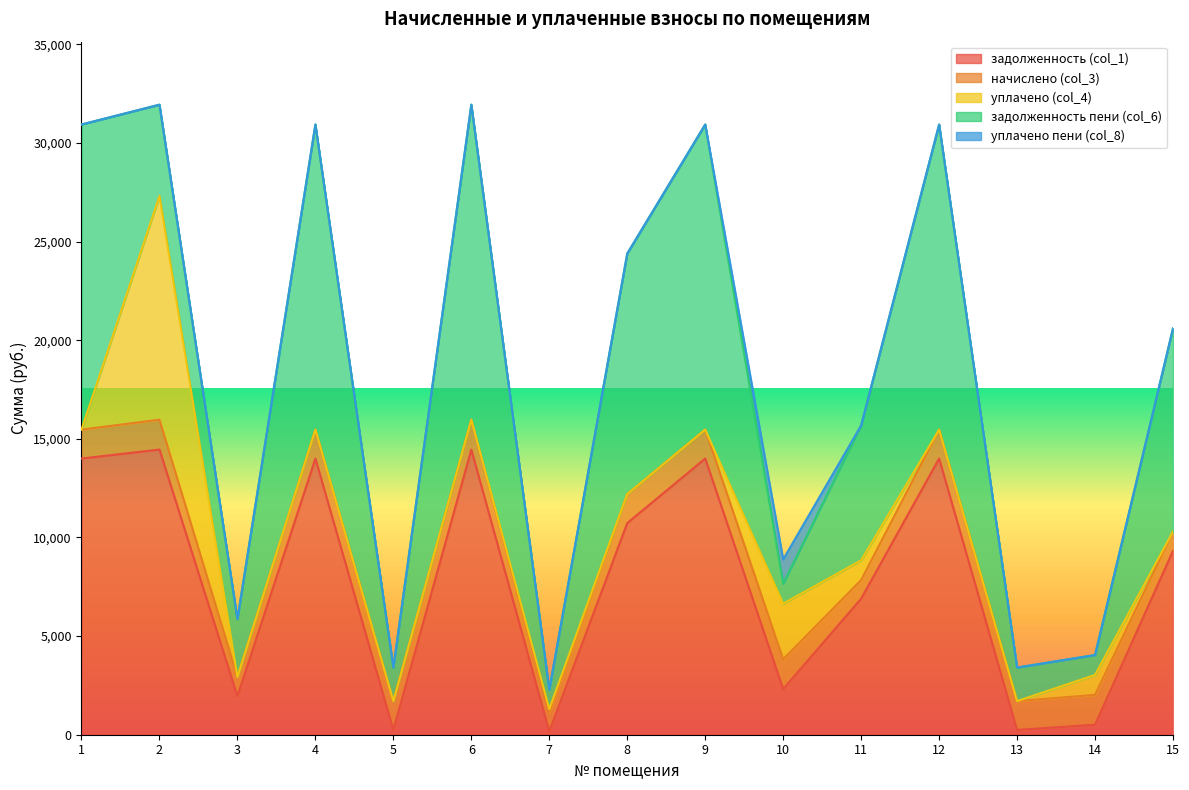

How many positive values does the уплачено (col_4) series have?

5